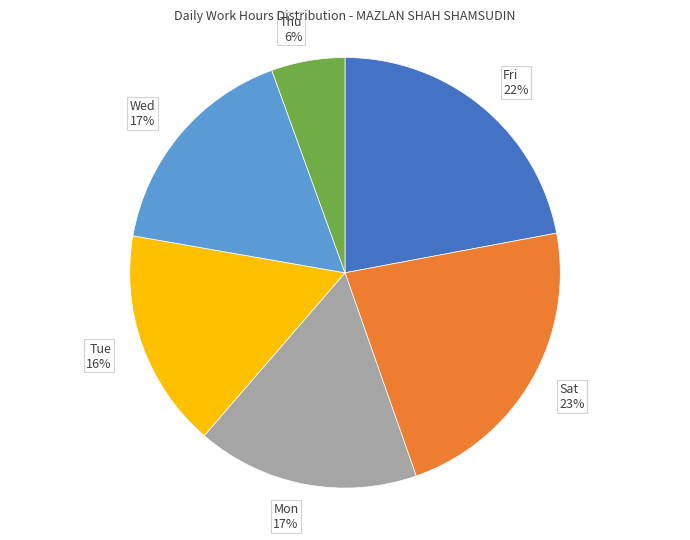

To the nearest percent, what portion does Wed 17% represent?

17%